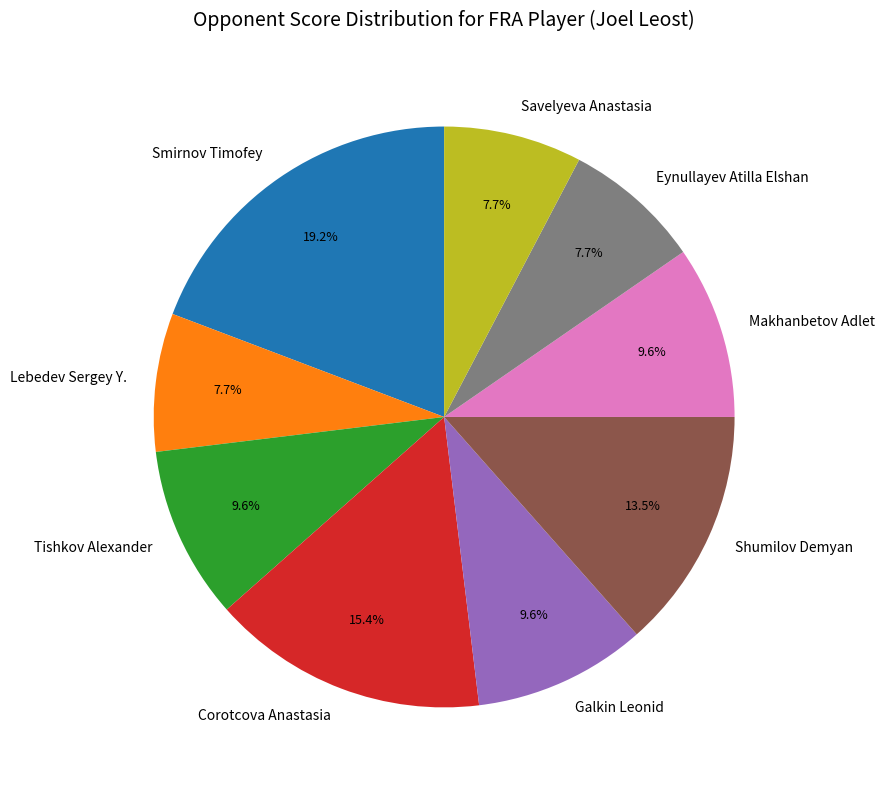

What is the largest slice in the pie chart?

Smirnov Timofey